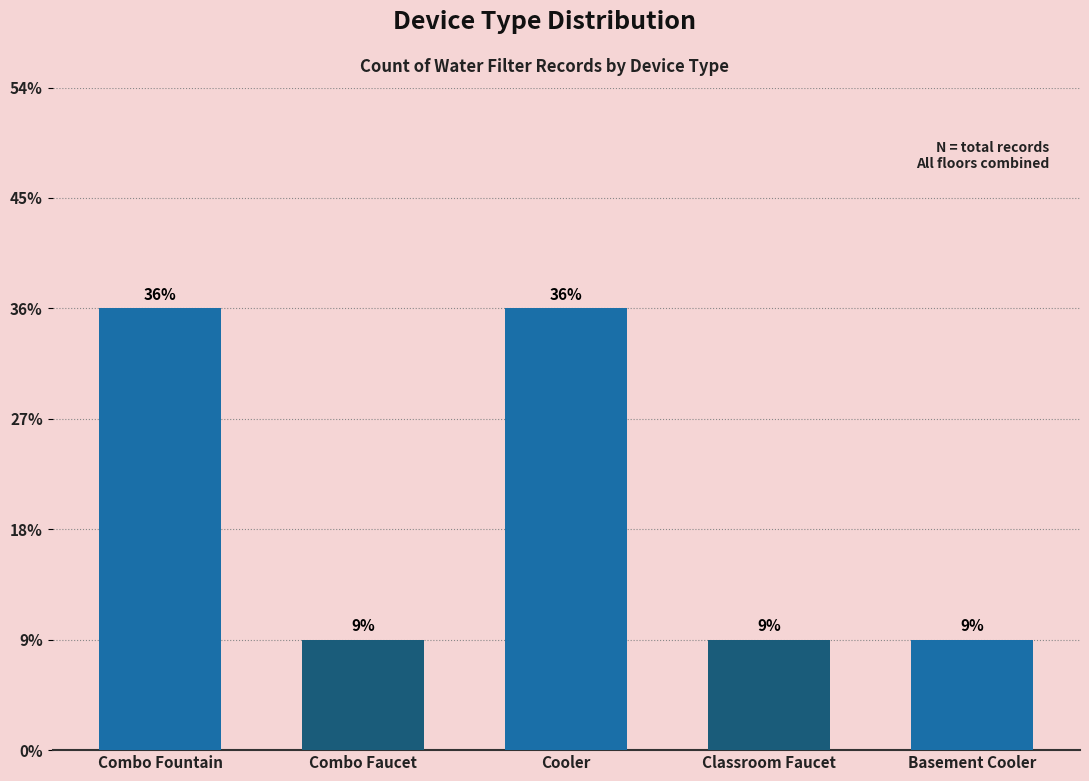

Rank the categories by value from highest to lowest.

Combo Fountain, Cooler, Combo Faucet, Classroom Faucet, Basement Cooler